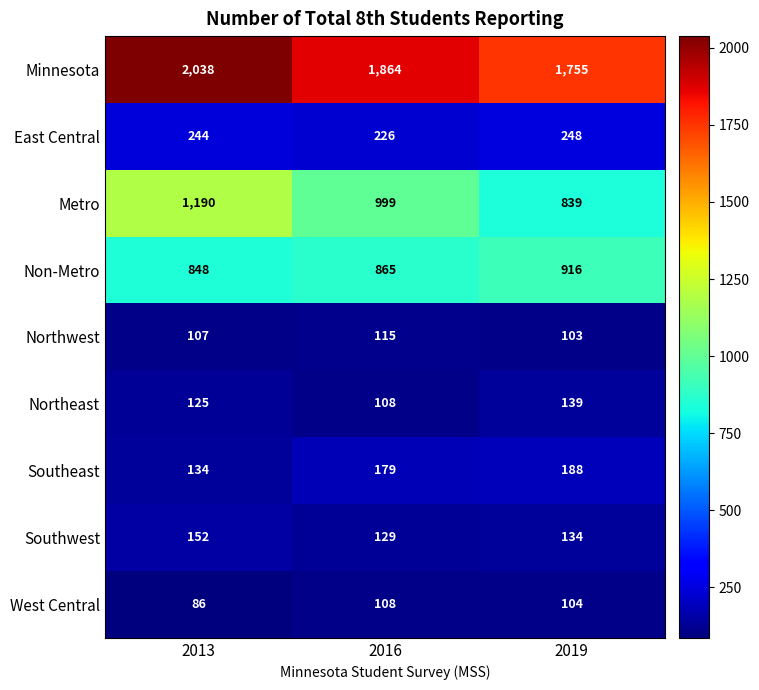

The Non-Metro series shows 865 at 2016. True or false?

True